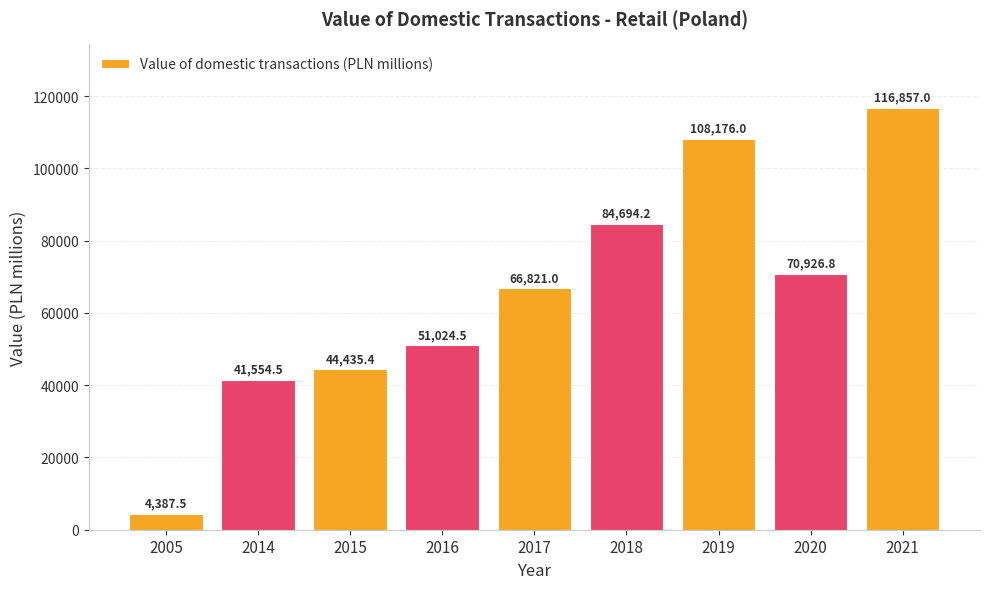

What is the difference between the values at 2021 and 2018?

32162.8